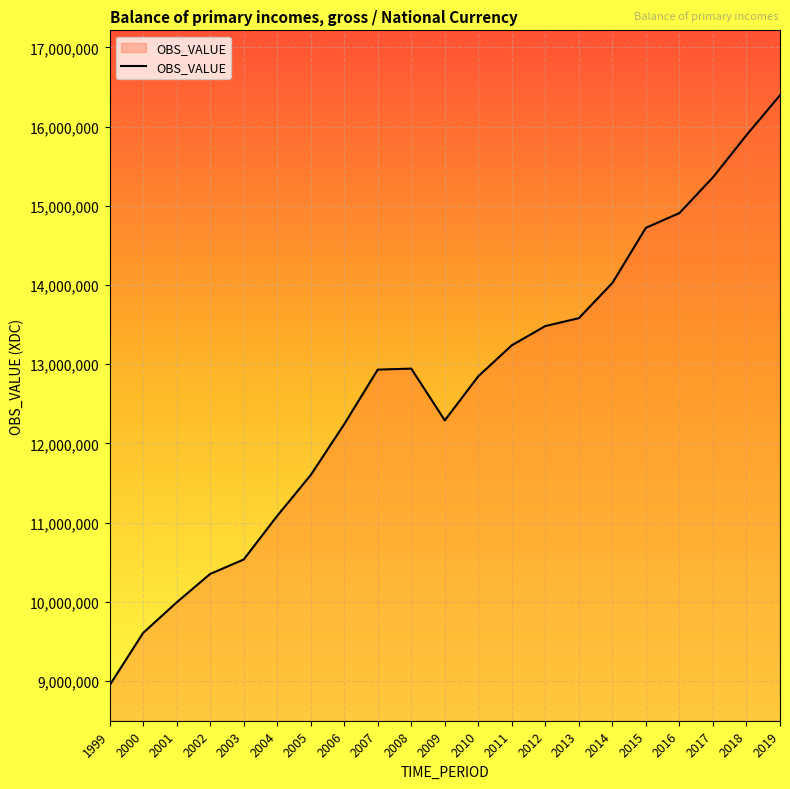

What is the average value?

12713272